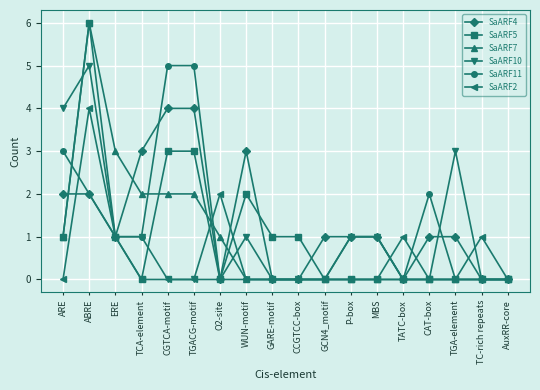

The value of SaARF4 at ABRE is 2. True or false?

True